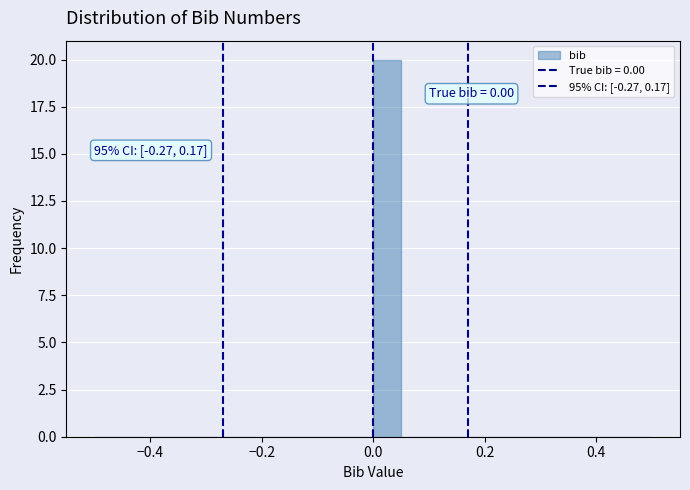

Read against the x-axis, roughly where is the centre of the tallest bar?

0.02